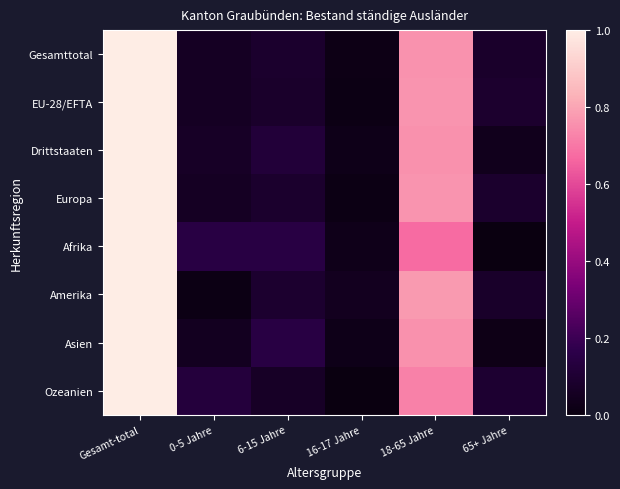

Which series has the largest total across all categories?

Gesamttotal